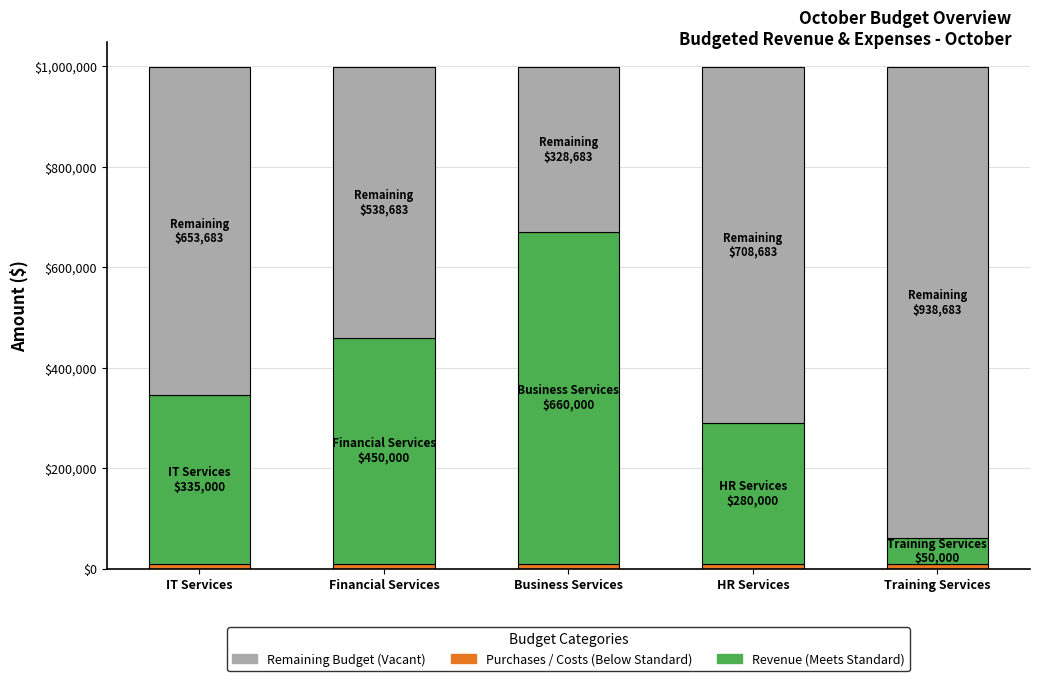

What is the difference between the maximum and minimum values in the Revenue (Meets Standard) series?

610000.0